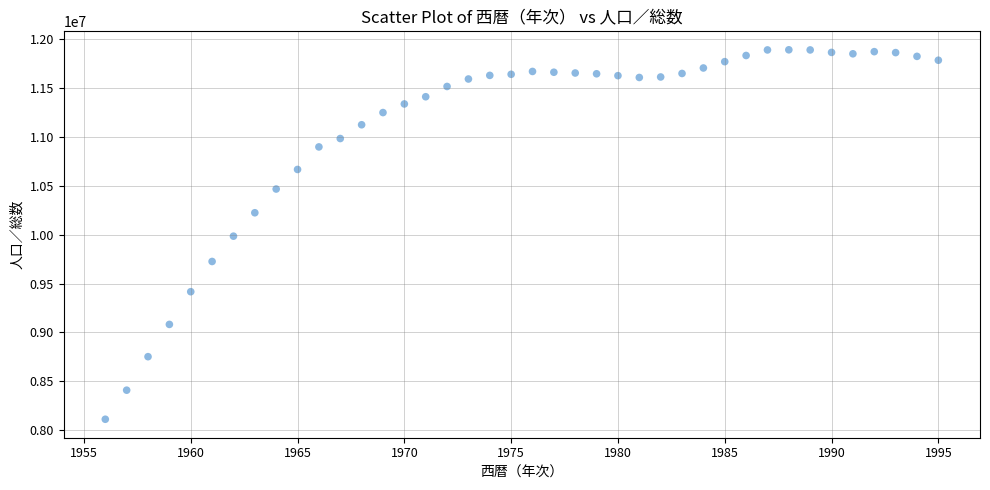

What is the range of Y values (max minus min)?

3780642